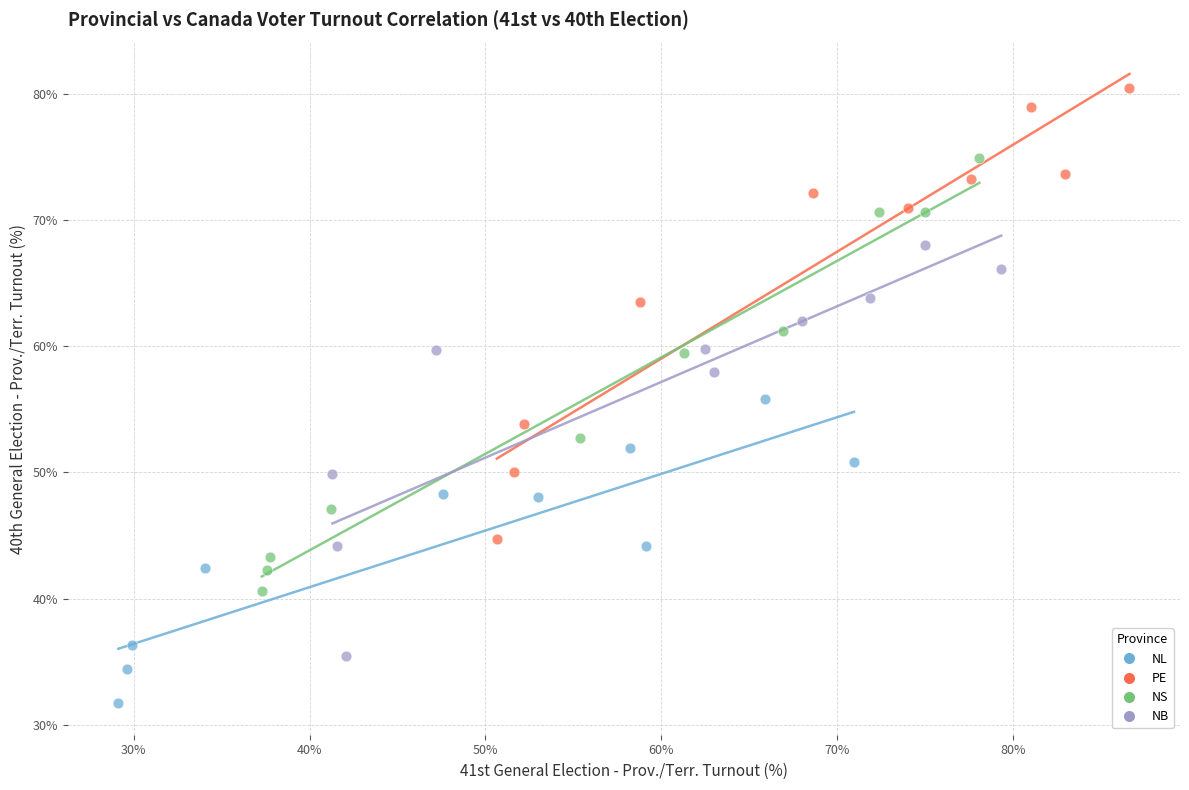

Which series contains the highest Y value?

PE